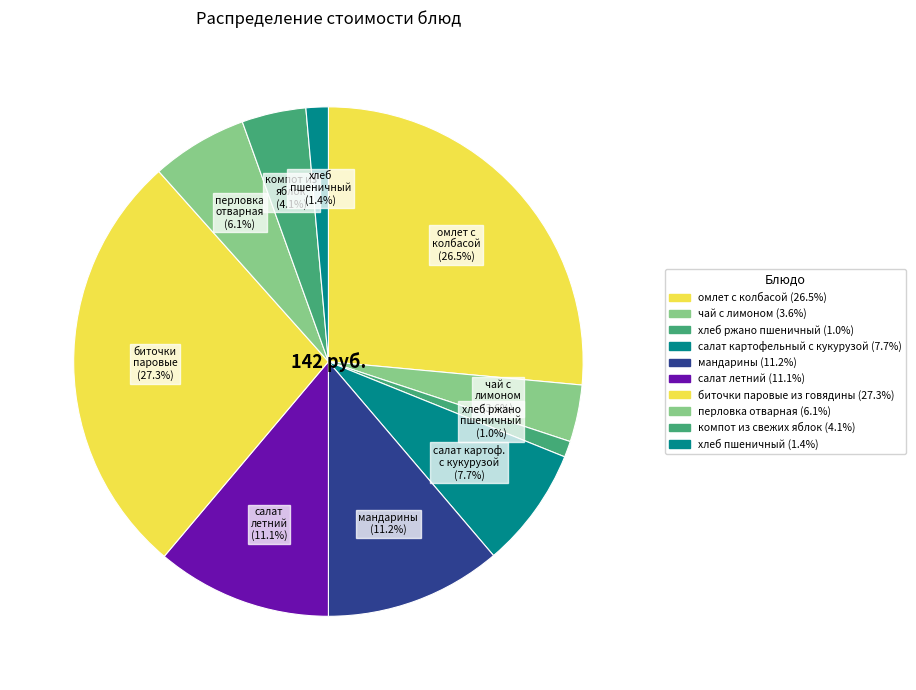

To the nearest percent, what is the difference between the перловка отварная and биточки паровые из говядины slice percentages?

21%